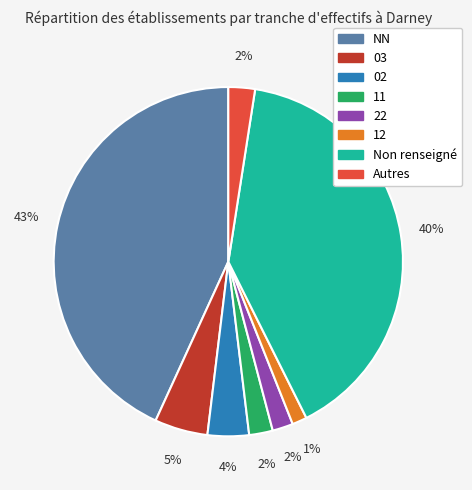

Count the number of slices in the pie.

8